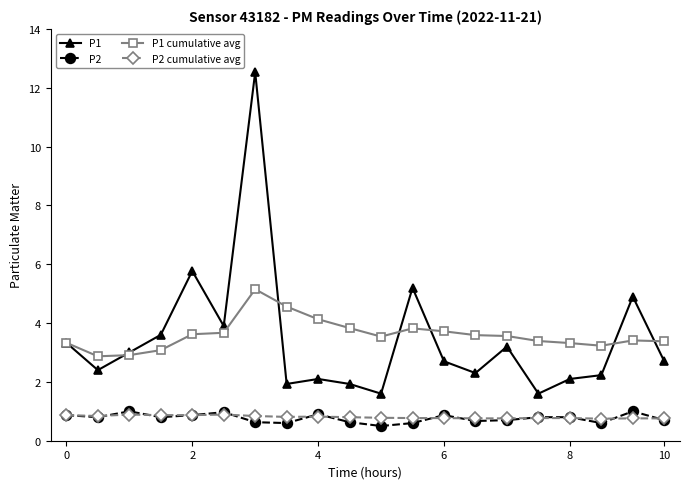

True or false: P2 has more than 1 points higher than both neighbors.

True